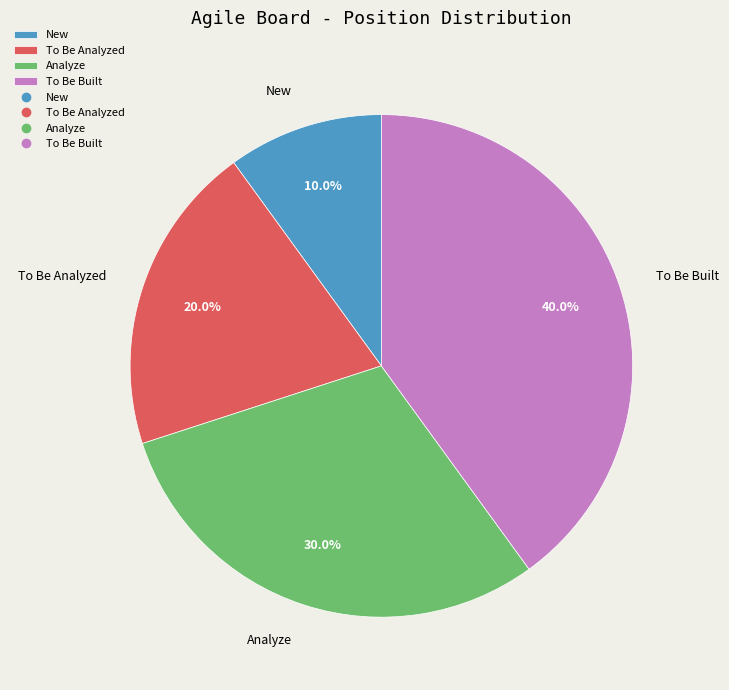

What is the ratio of the value at Analyze to the value at To Be Analyzed?

1.5